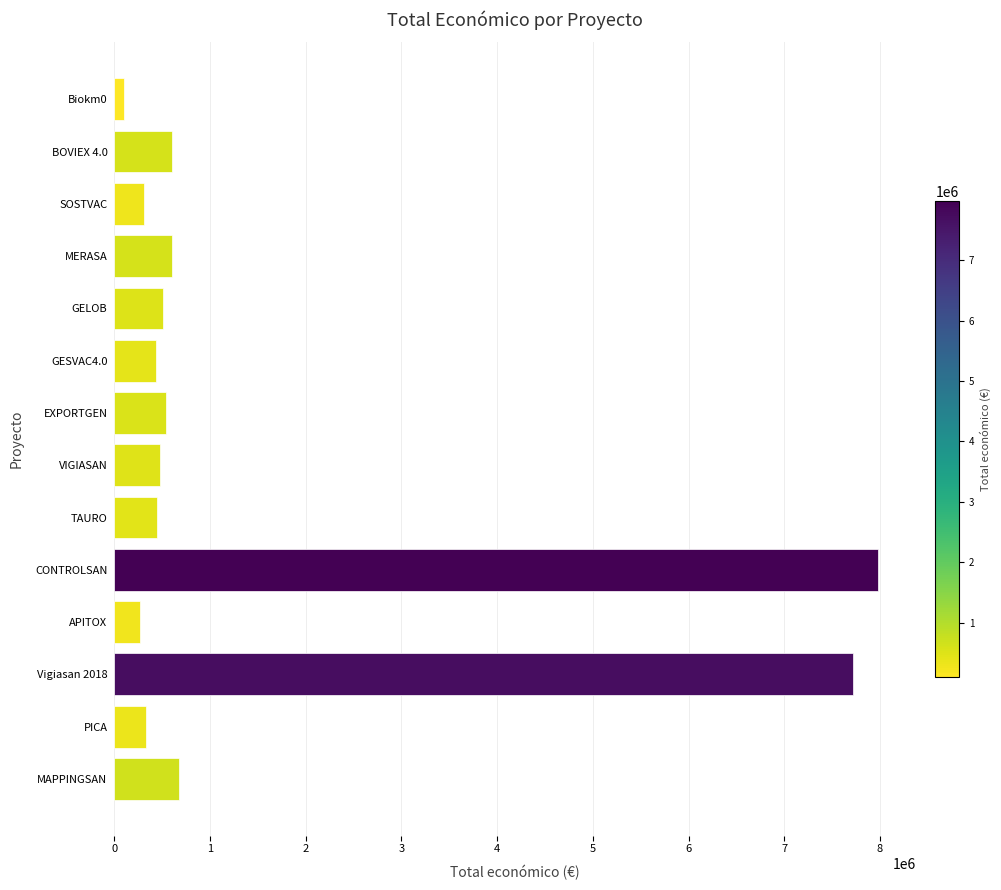

Does the chart contain stacked bars?

No